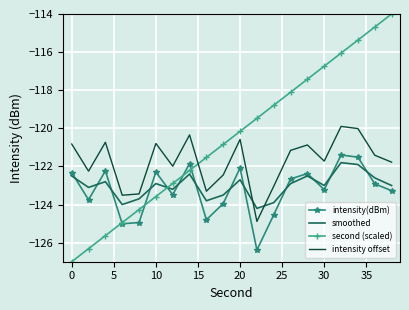

What are all the series names shown in the legend?

intensity(dBm), smoothed, second (scaled), intensity offset